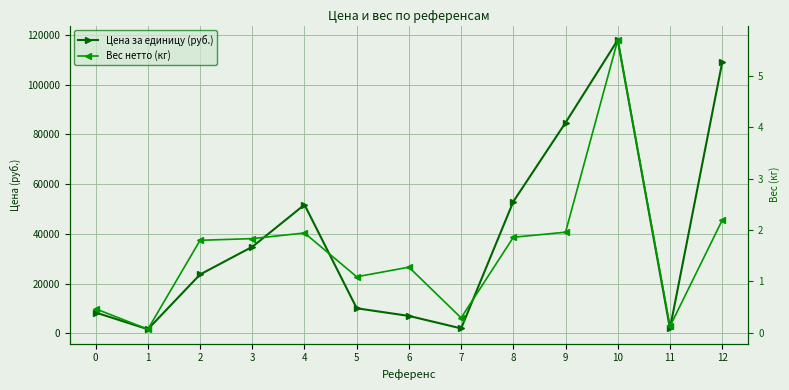

What is the difference between the Цена за единицу (руб.) values at 8 and 4?

1250.0